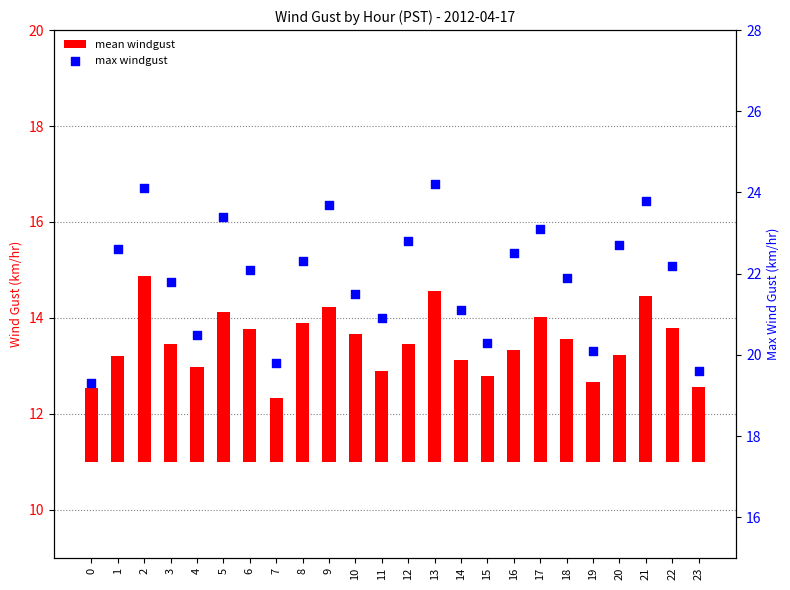

At how many categories does at least one series exceed 18?

24